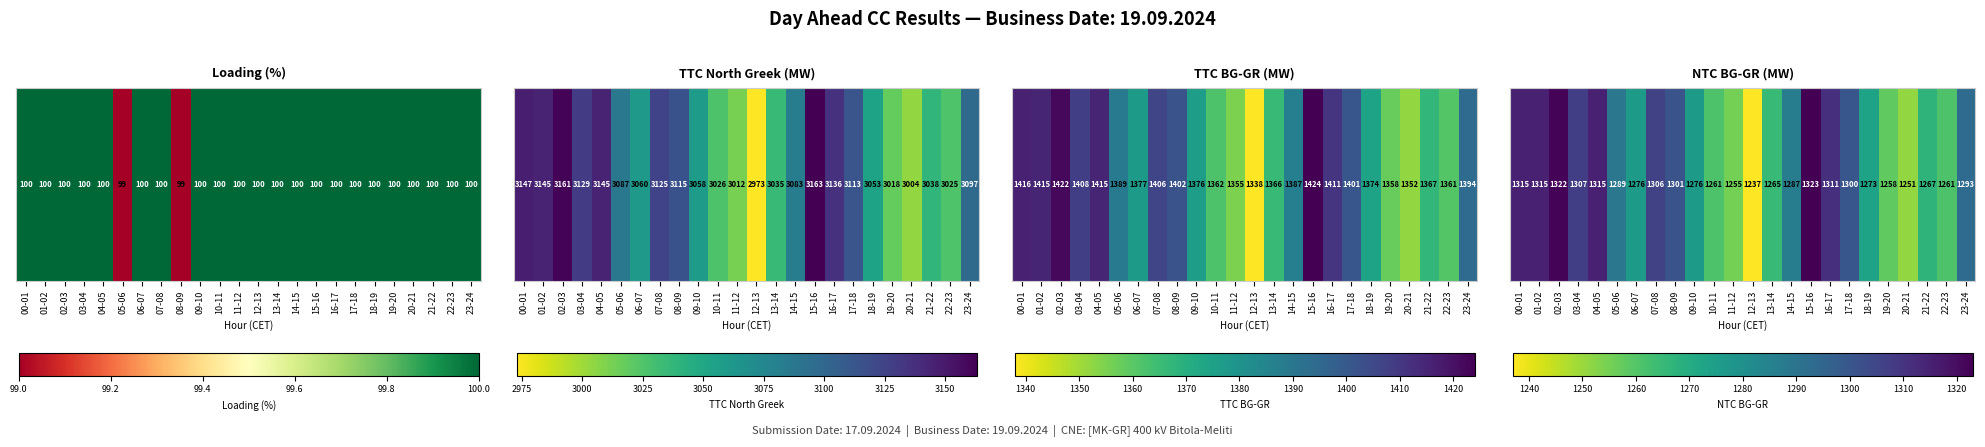

At which category does the chart reach its peak across all series?

15-16